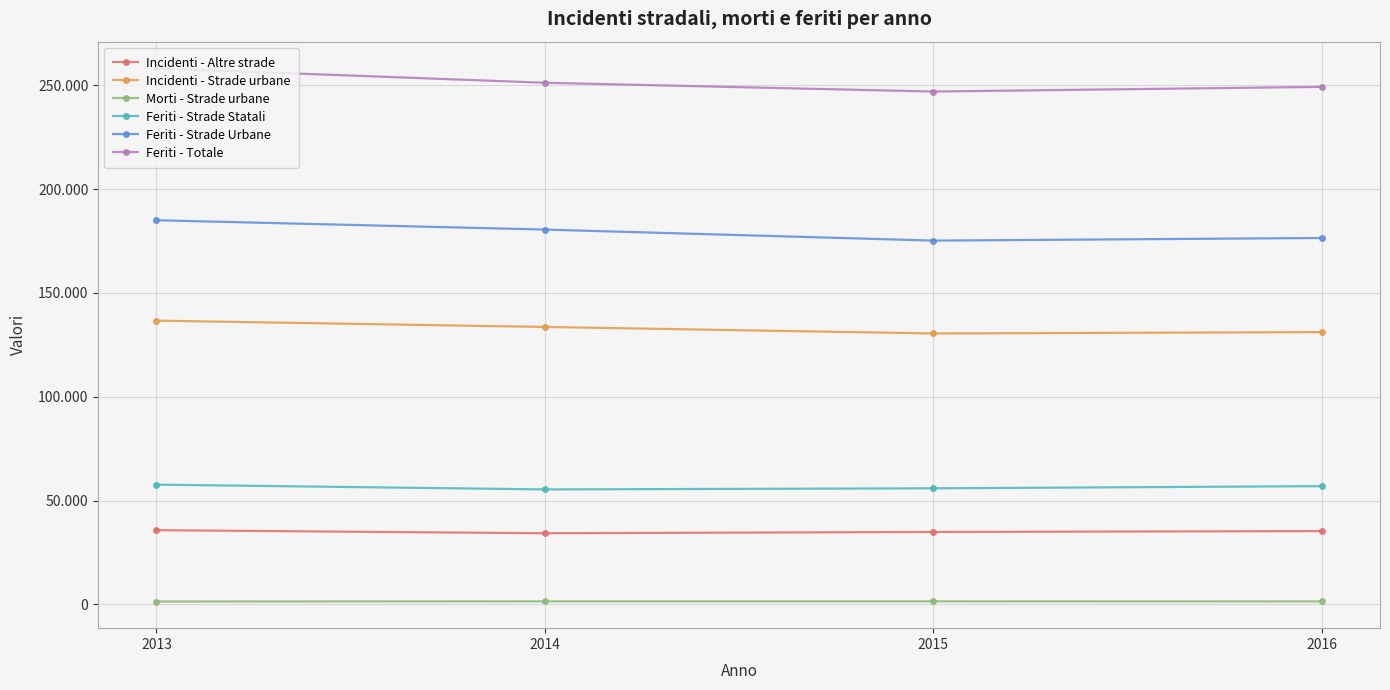

Which category has the highest value in the Incidenti - Strade urbane series?

2013